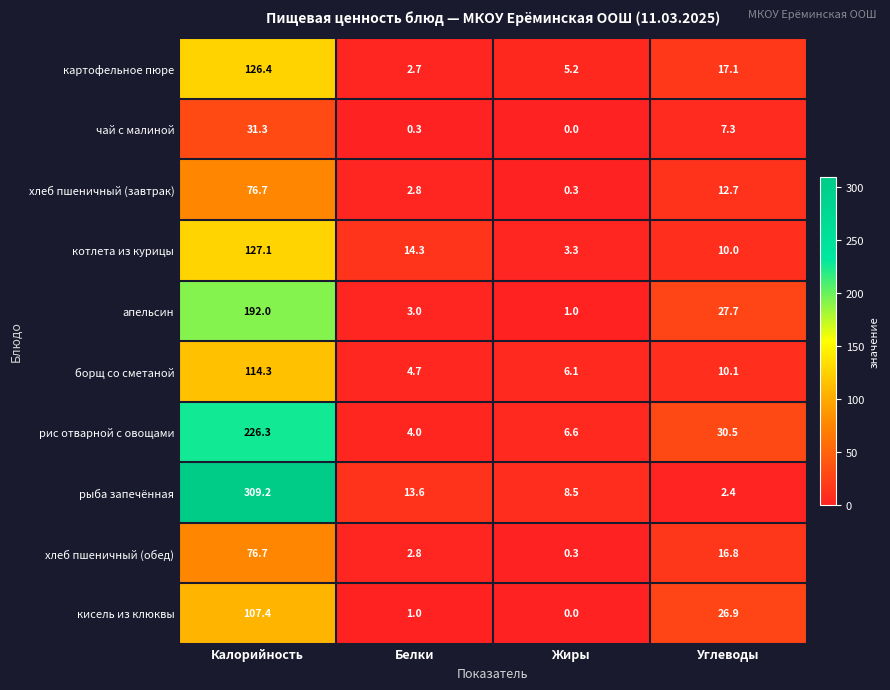

Which series has the widest spread of values?

рыба запечённая